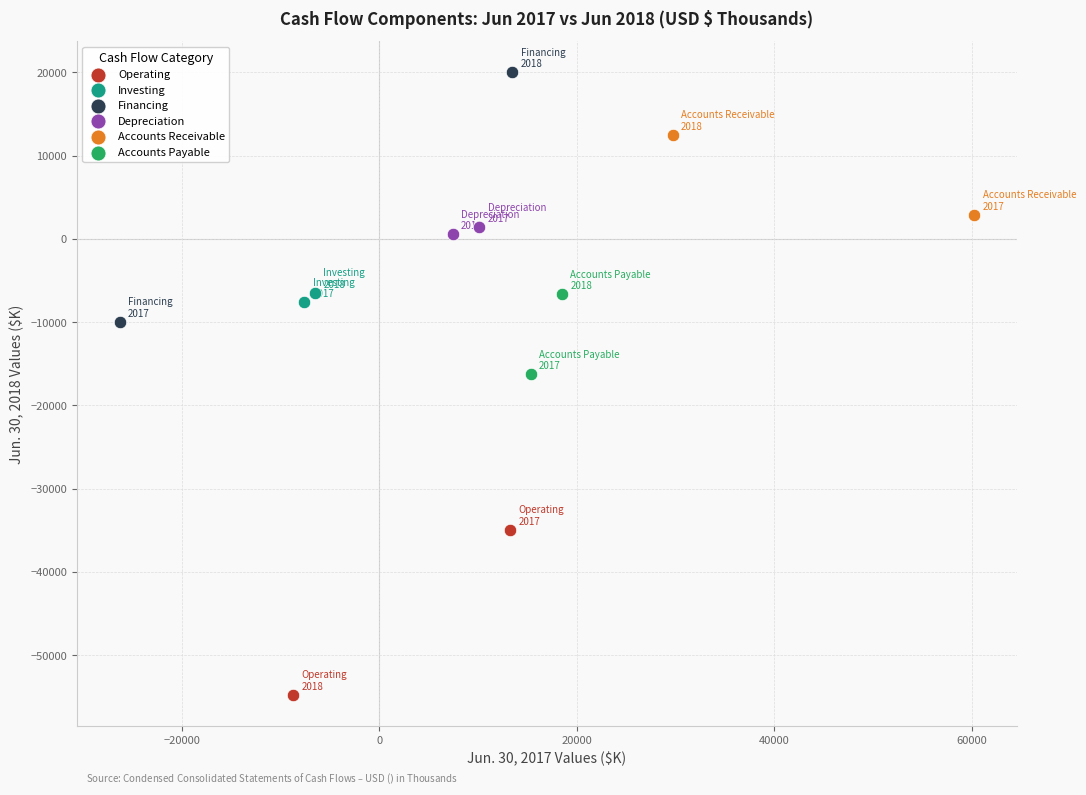

What are all the series names shown in the legend?

Operating, Investing, Financing, Depreciation, Accounts Receivable, Accounts Payable